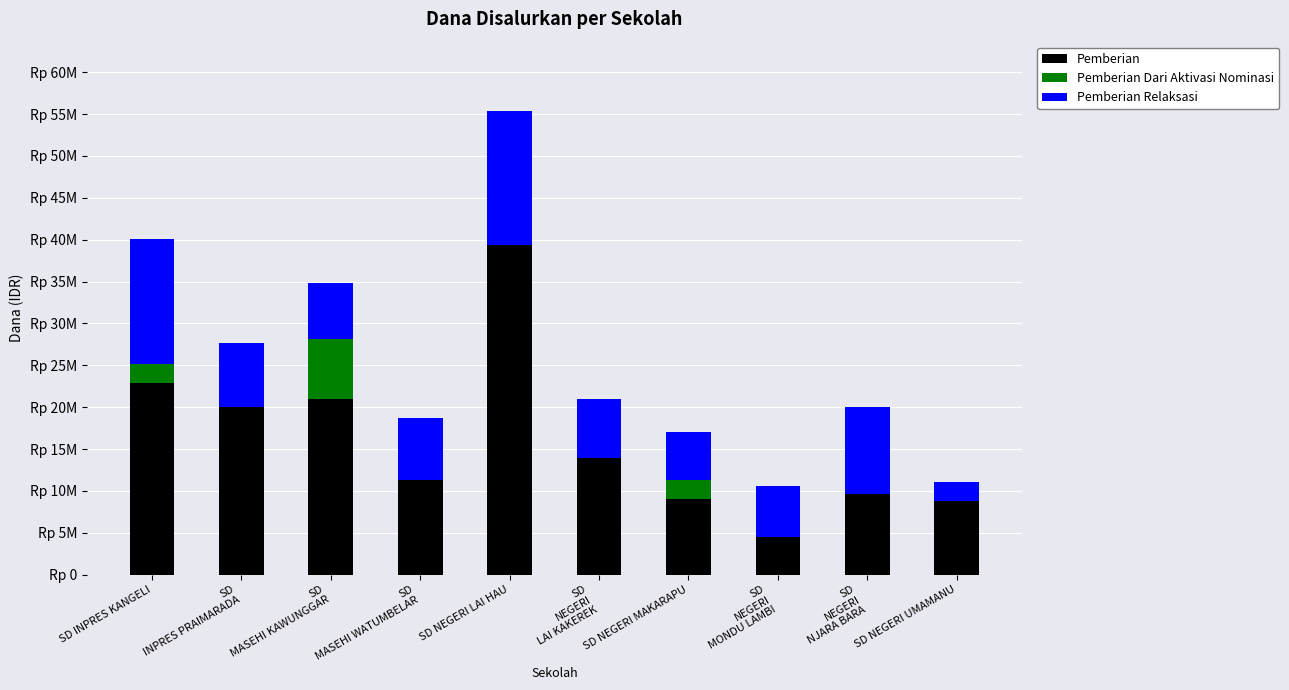

At which category is the sum across all series the highest?

SD NEGERI LAI HAU